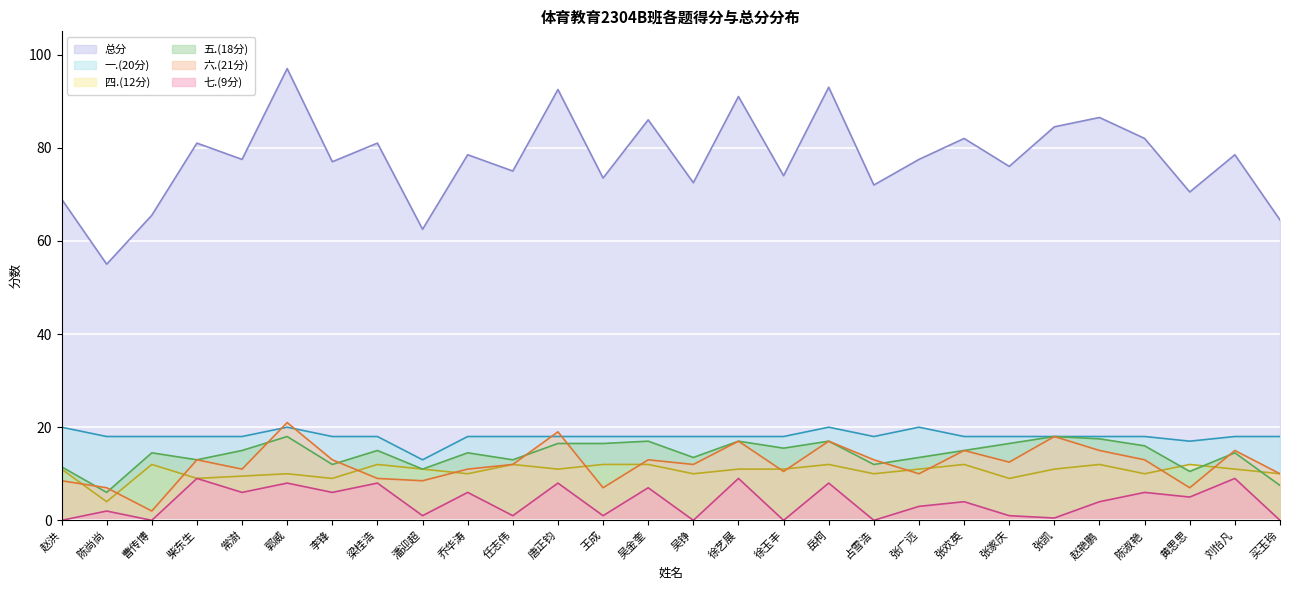

What is the label of the 8th point from the right?

张欢英